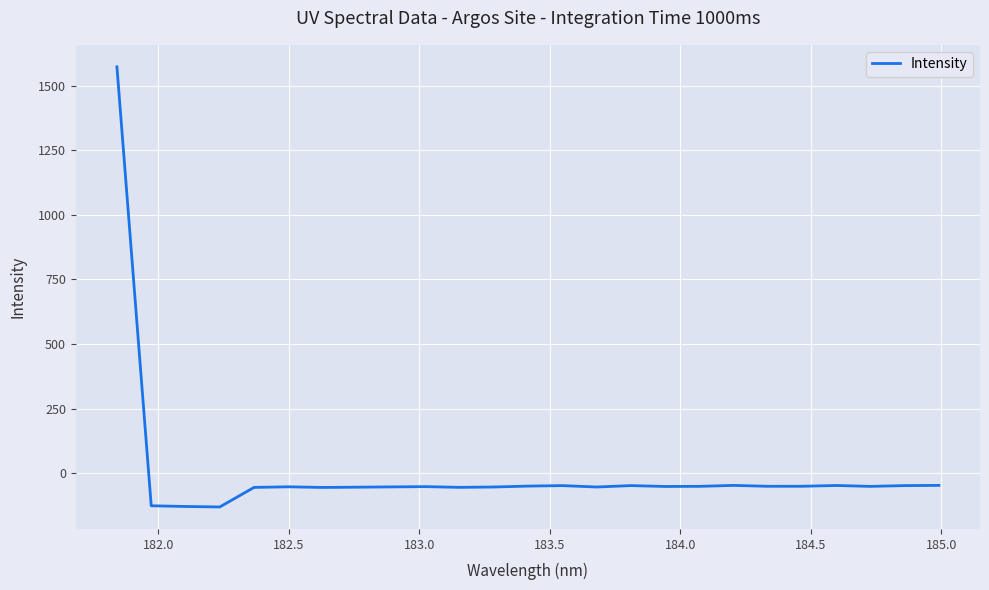

What is the smallest value displayed?

-130.0